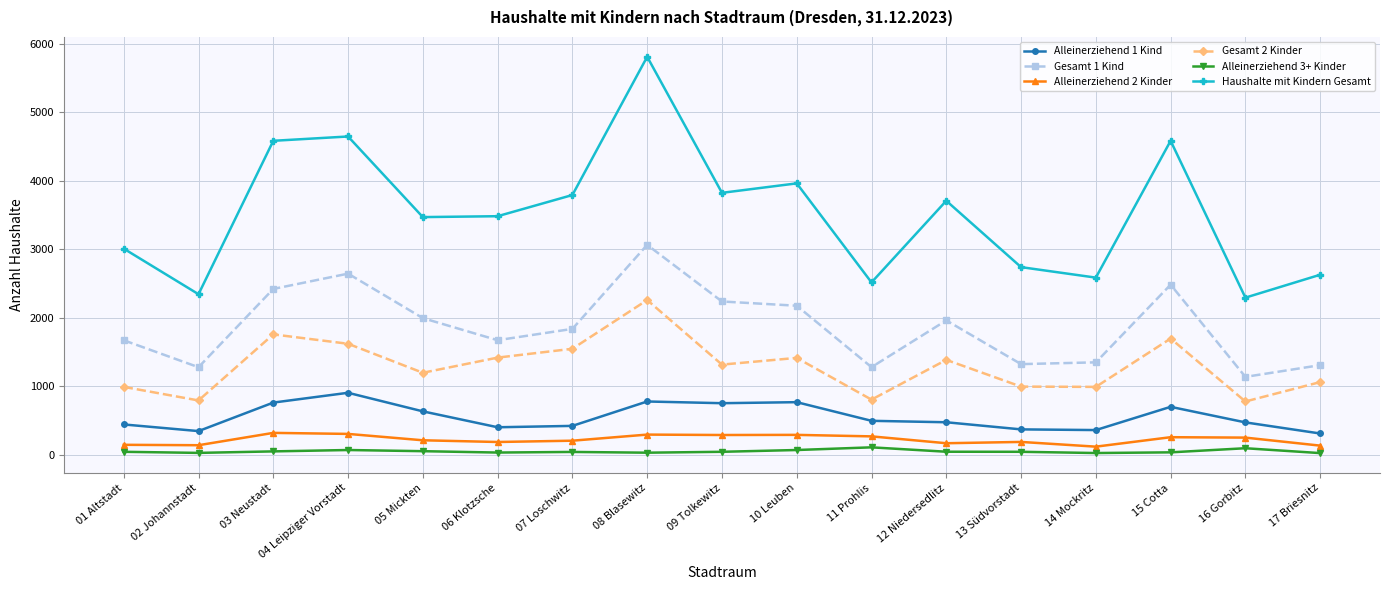

How many distinct data groups are displayed?

6